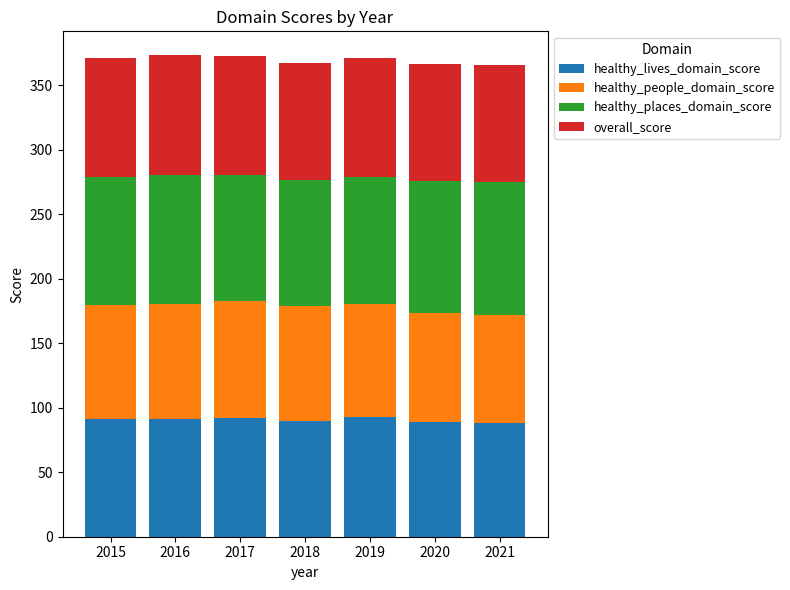

The value of healthy_lives_domain_score at 2021 is 87.9. True or false?

True